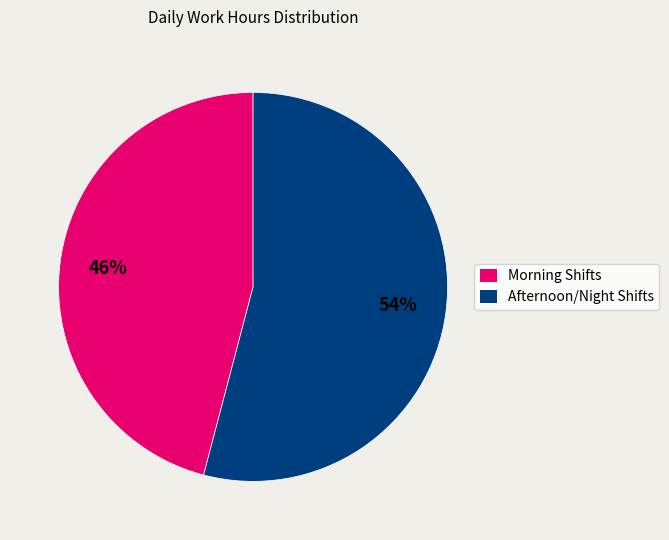

Is the sum of Afternoon/Night Shifts and Morning Shifts greater than half?

Yes